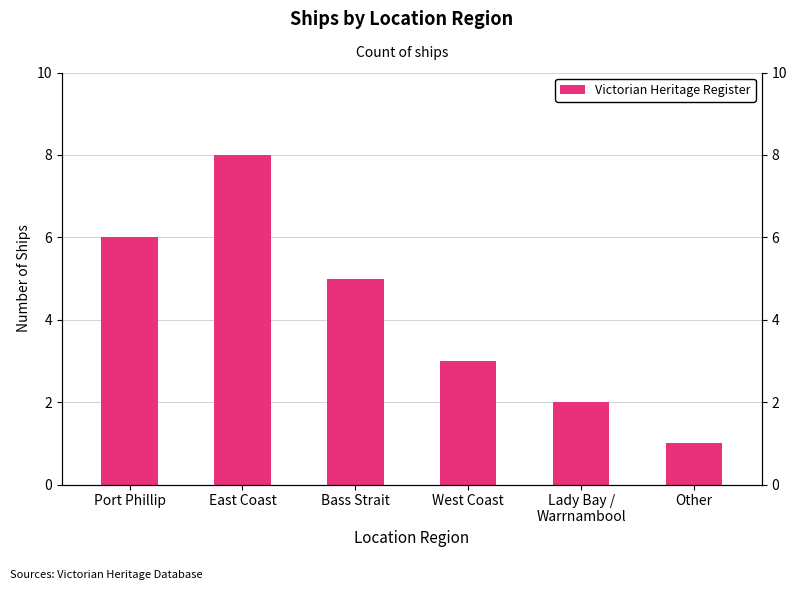

What is the label of the 5th bar from the left?

Lady Bay /
Warrnambool